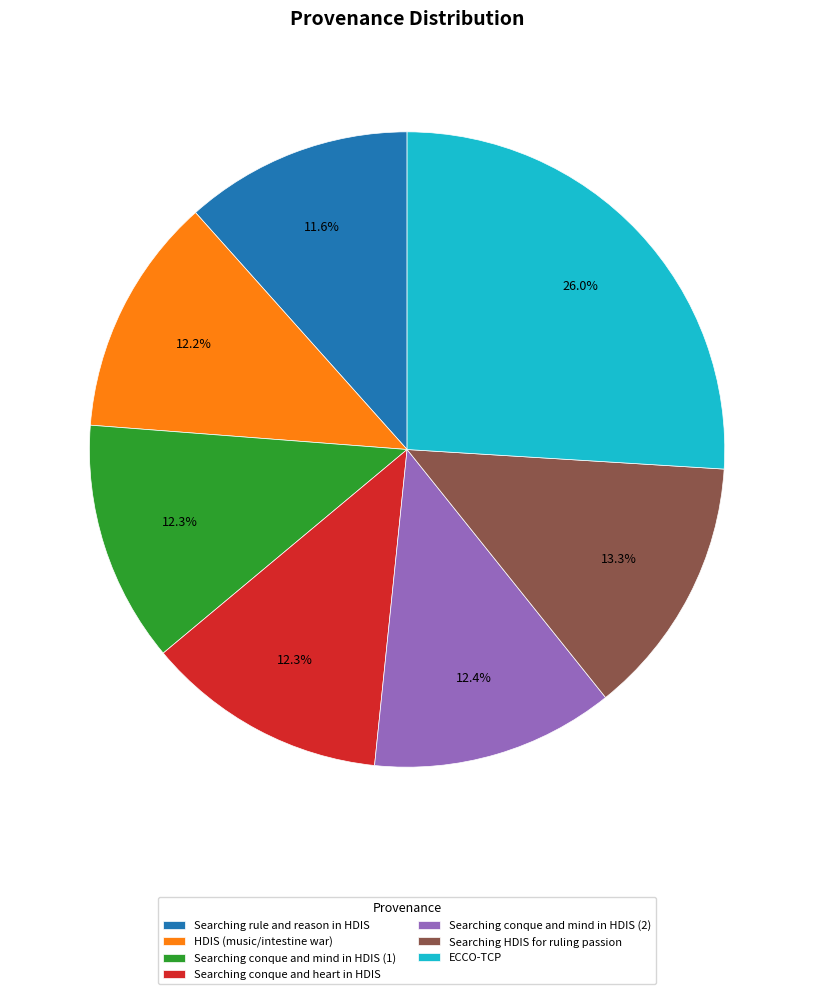

Approximately how many times larger is the value at Searching conque and mind in HDIS (2) compared to Searching conque and heart in HDIS?

1.0